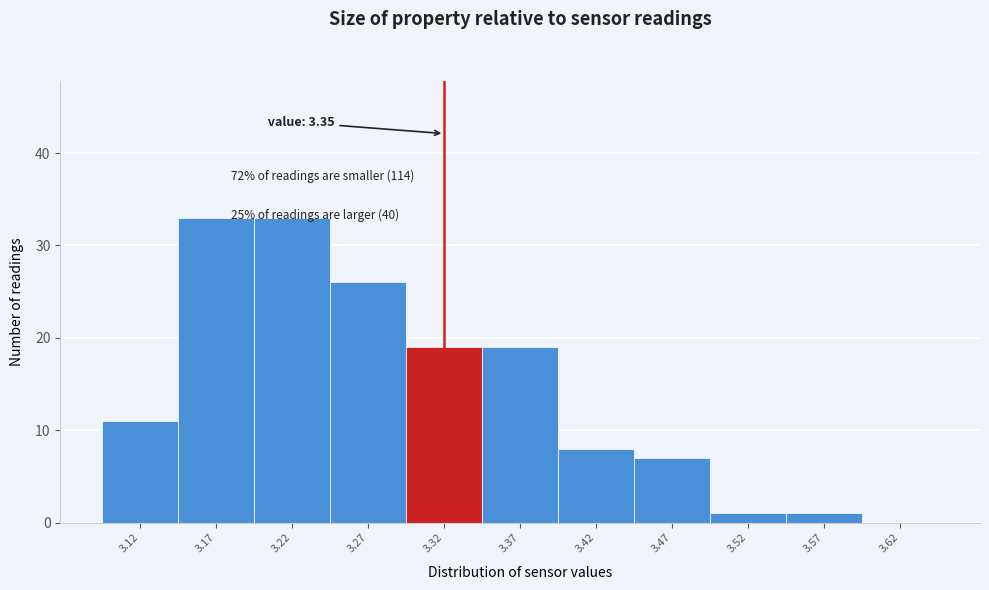

Reading left to right, list all the values displayed in this chart.

3.12=11	3.17=33	3.22=33	3.27=26	3.32=19	3.37=19	3.42=8	3.47=7	3.52=1	3.57=1	3.62=0